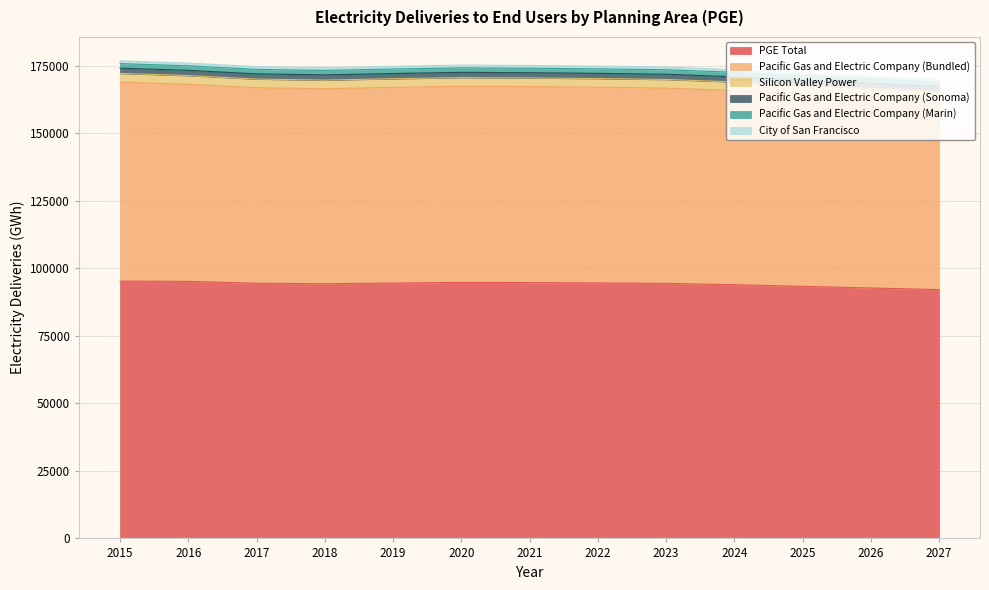

True or false: PGE Total has more than 2 interior local peaks.

False